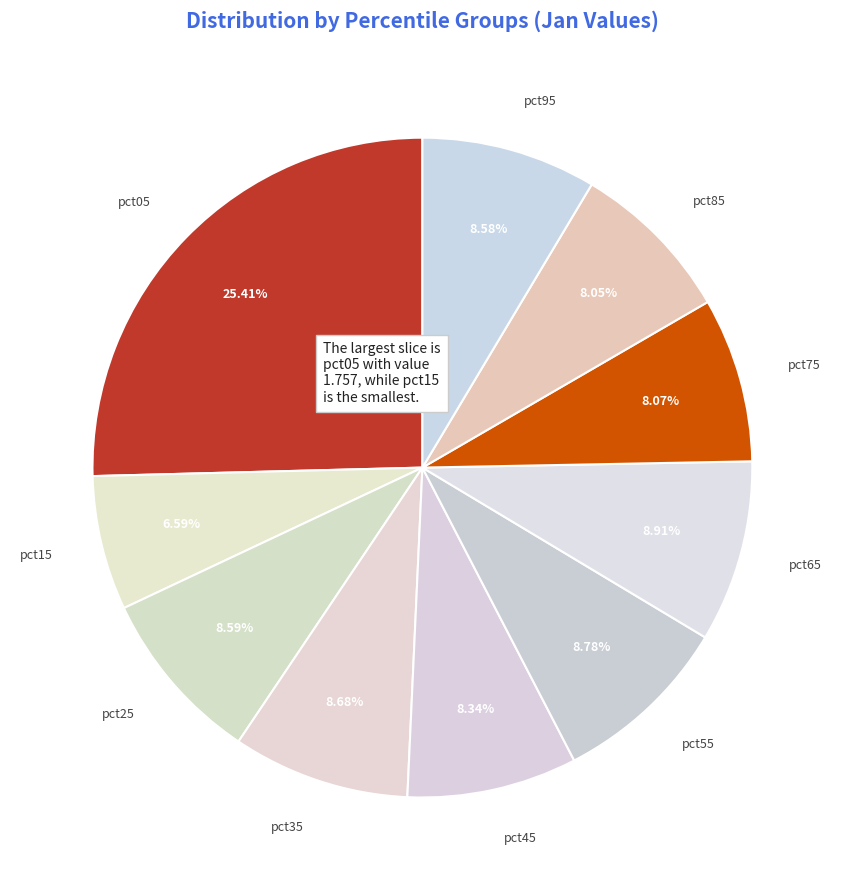

Do pct05 and pct25 together represent more than half of the pie?

No